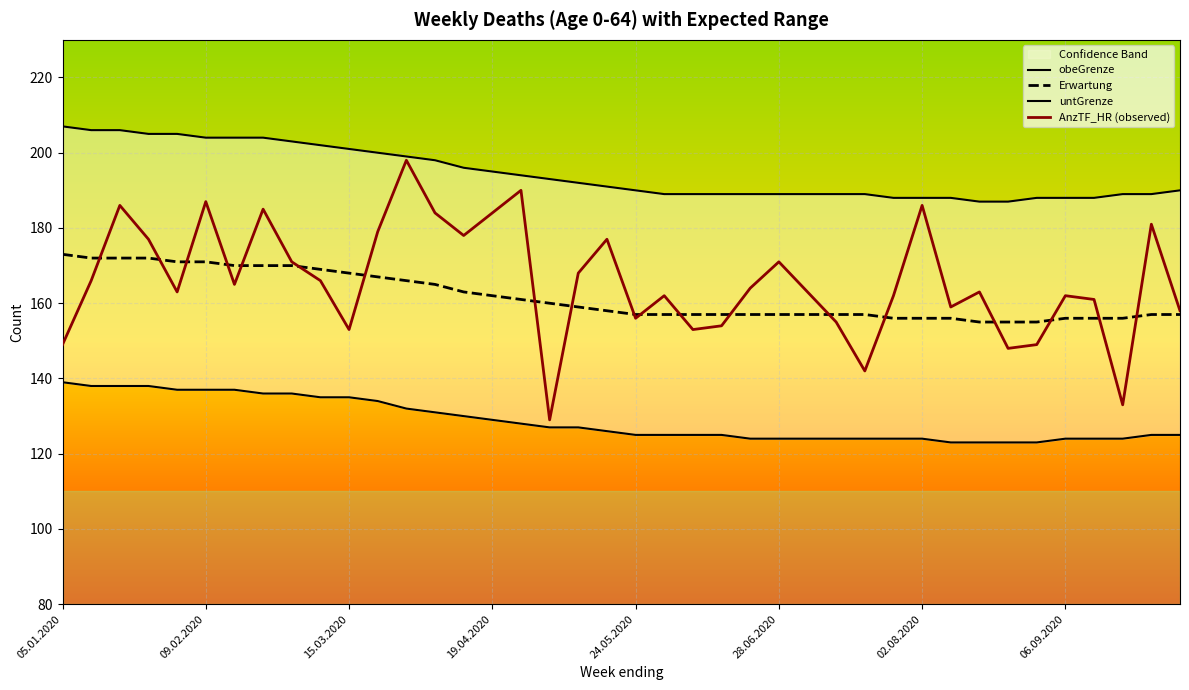

What is the total value across all series at 36?

629